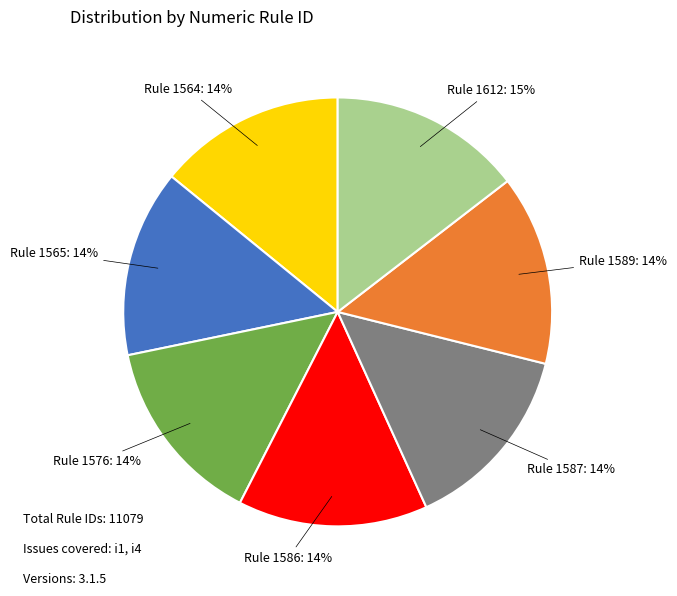

Approximately how many times larger is the value at Rule 1587 compared to Rule 1565?

1.0